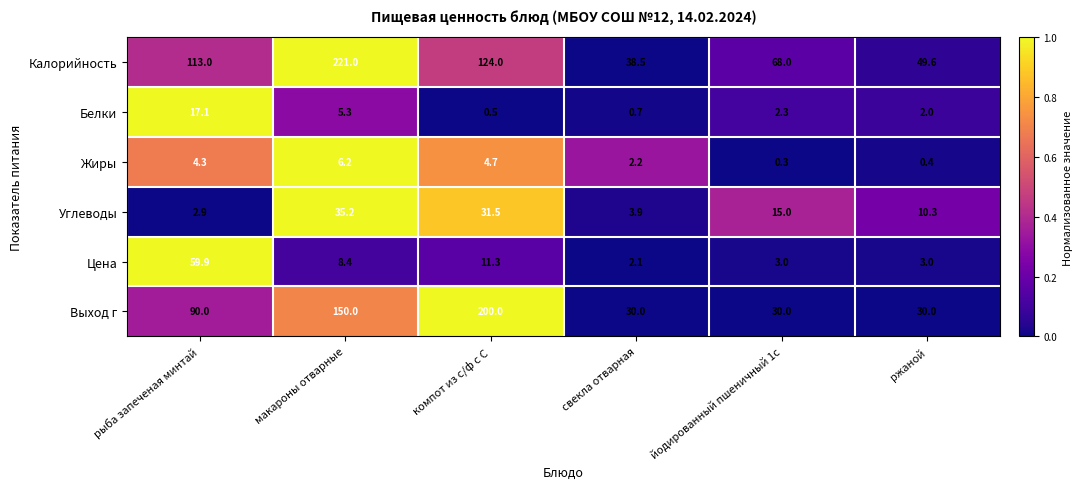

Where is Цена nearest to the value 31?

компот из с/ф с С